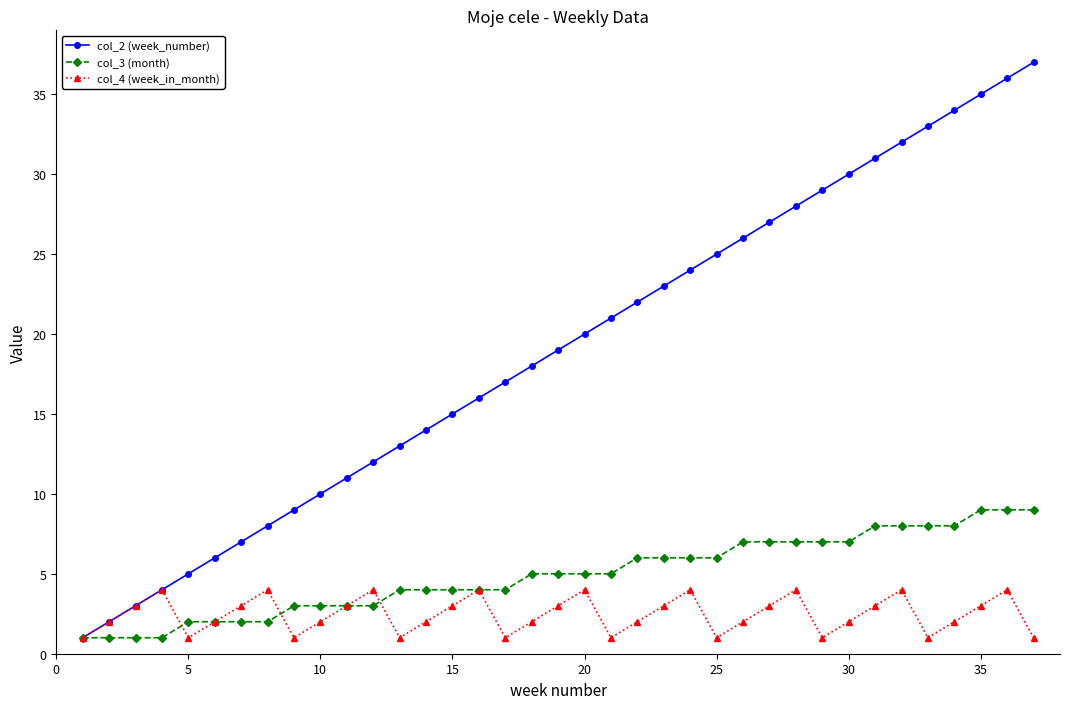

Which series has the widest spread of values?

col_2 (week_number)